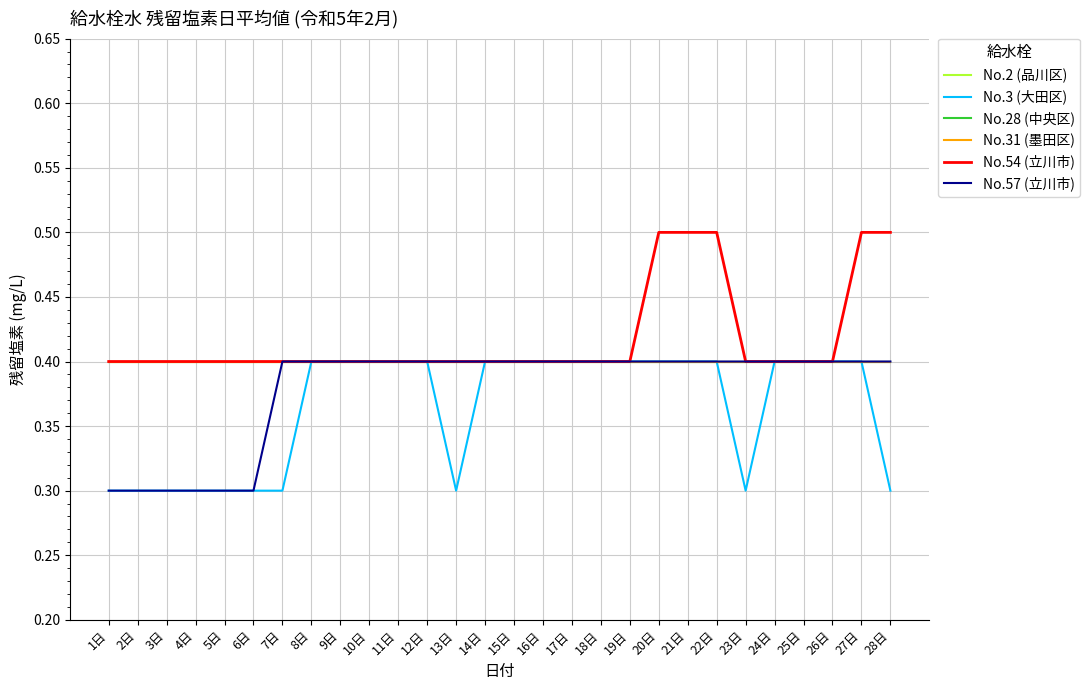

Does the chart display data point markers on the line(s)?

No